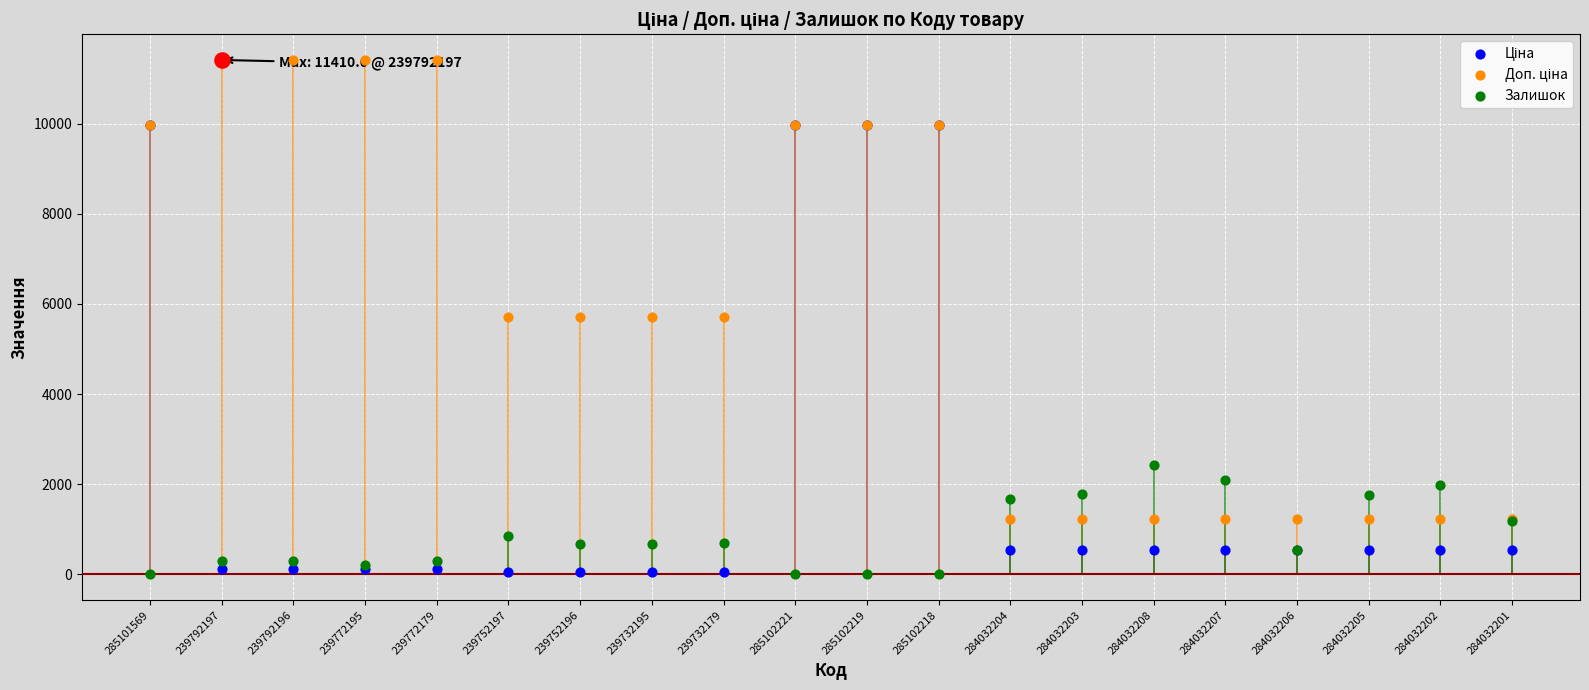

Which series has the largest total across all categories?

Доп. ціна